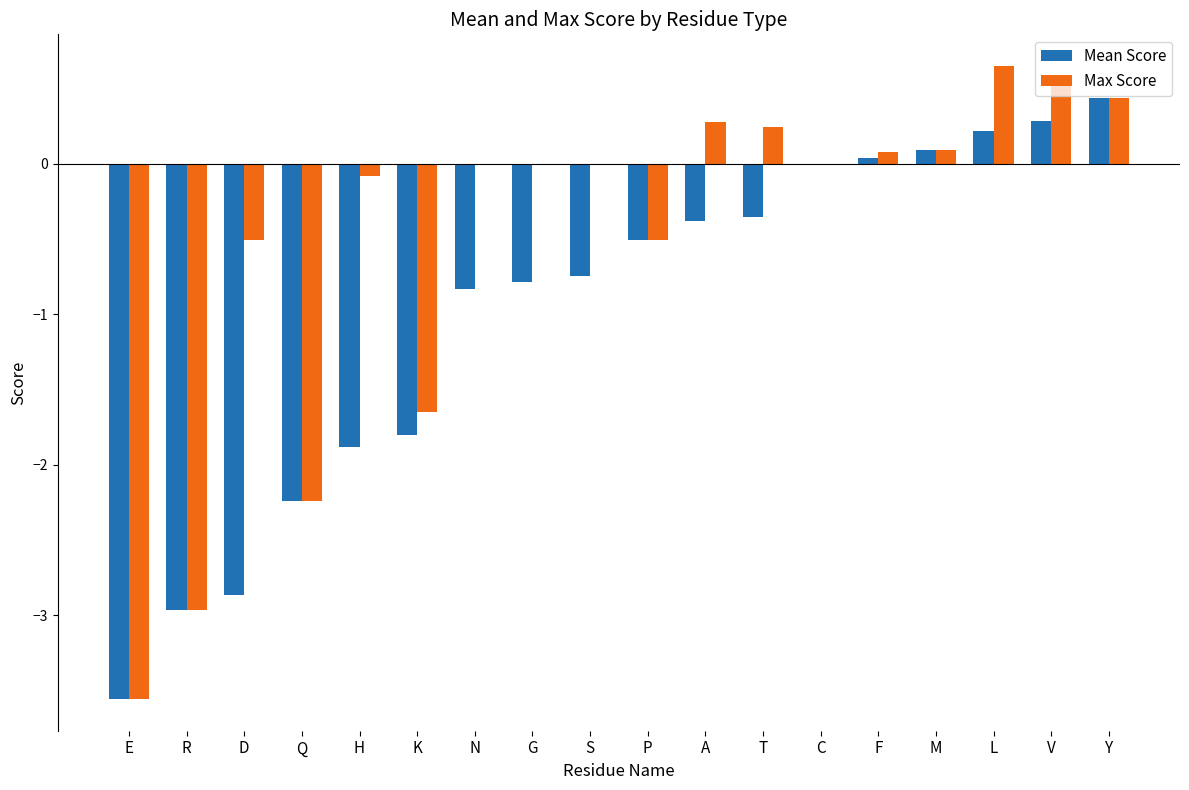

Is it true that Max Score equals -0.8 at K?

False